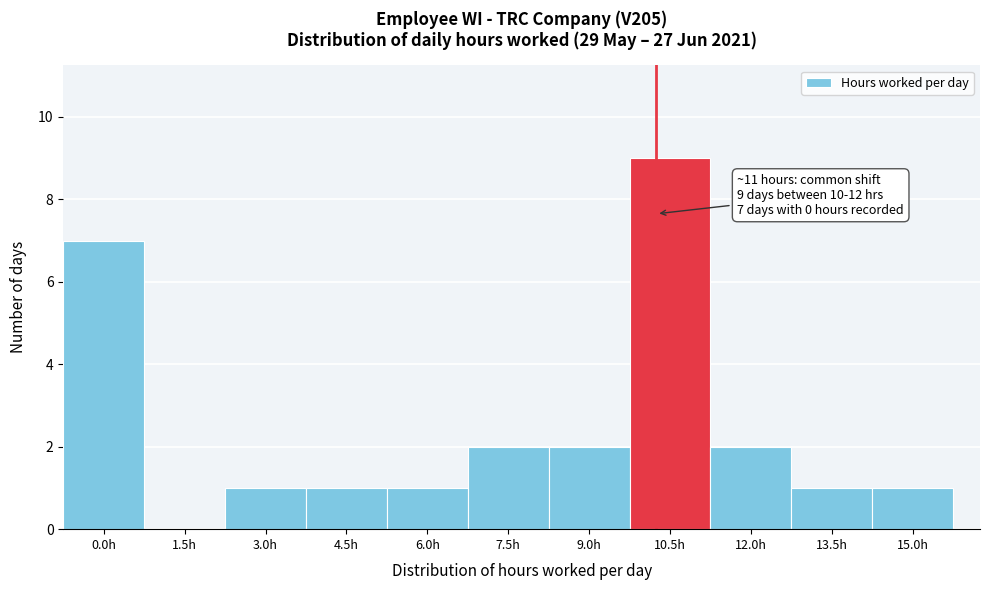

Reading left to right, transcribe all the data shown in this chart.

0.0h=7	1.5h=0	3.0h=1	4.5h=1	6.0h=1	7.5h=2	9.0h=2	10.5h=9	12.0h=2	13.5h=1	15.0h=1